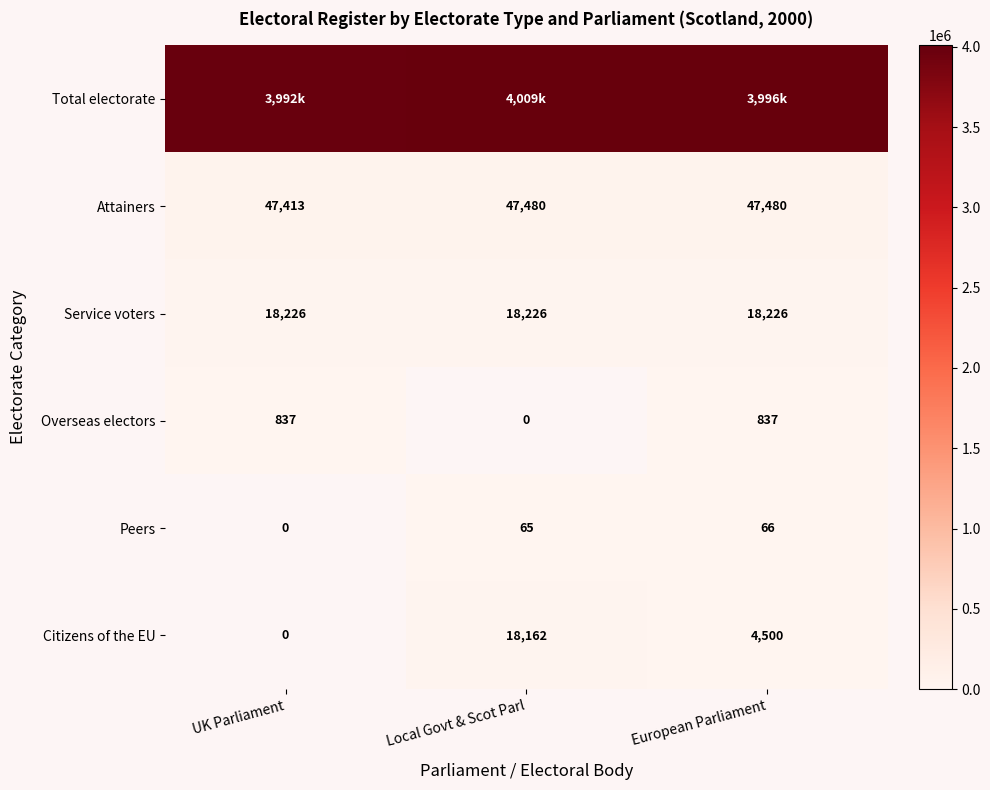

True or false: Overseas electors has a value of 1486 at UK Parliament.

False